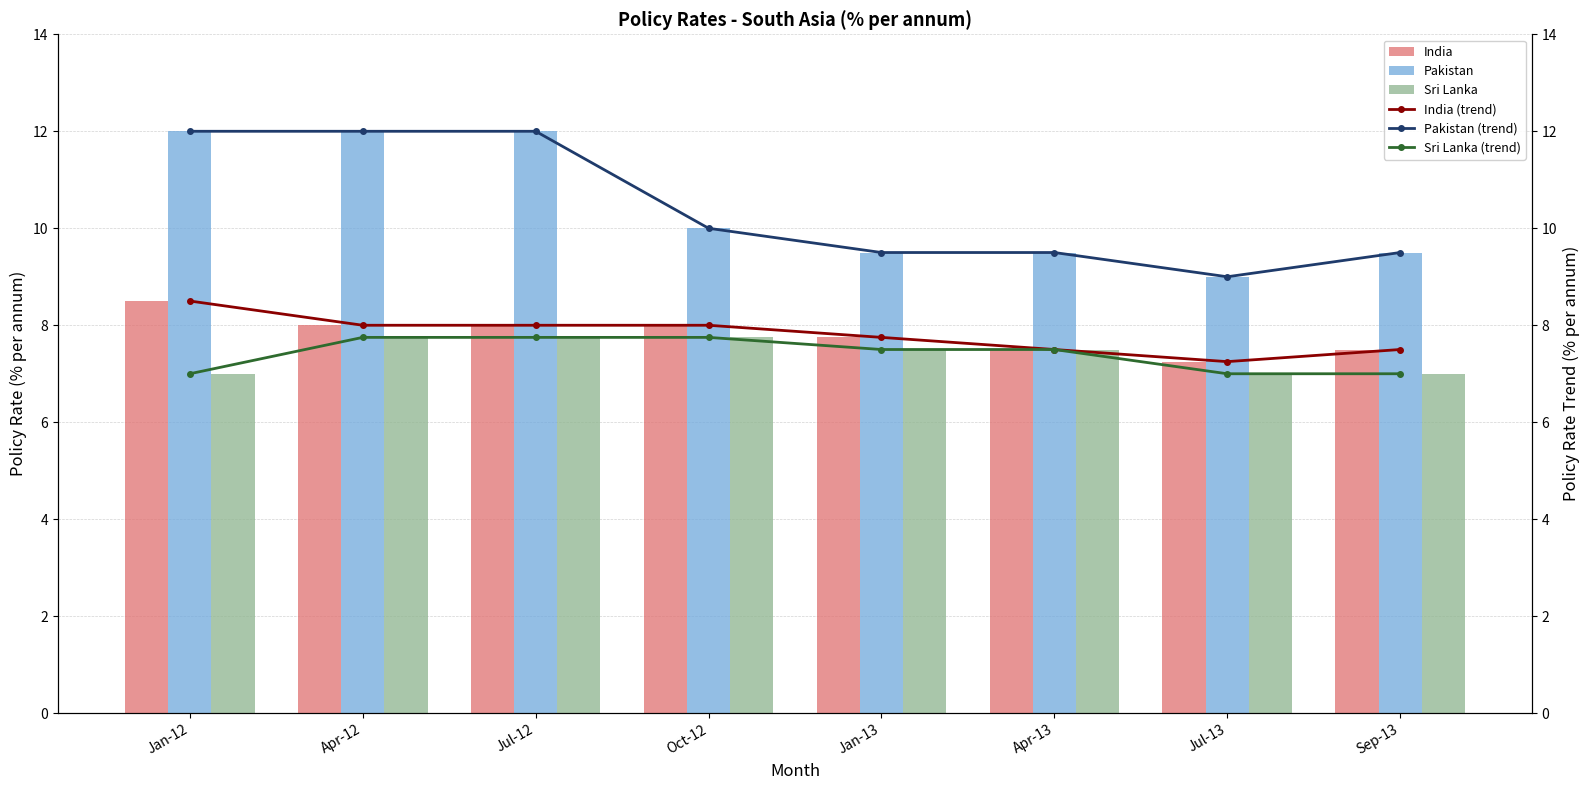

What is the minimum value shown in the chart?

7.0